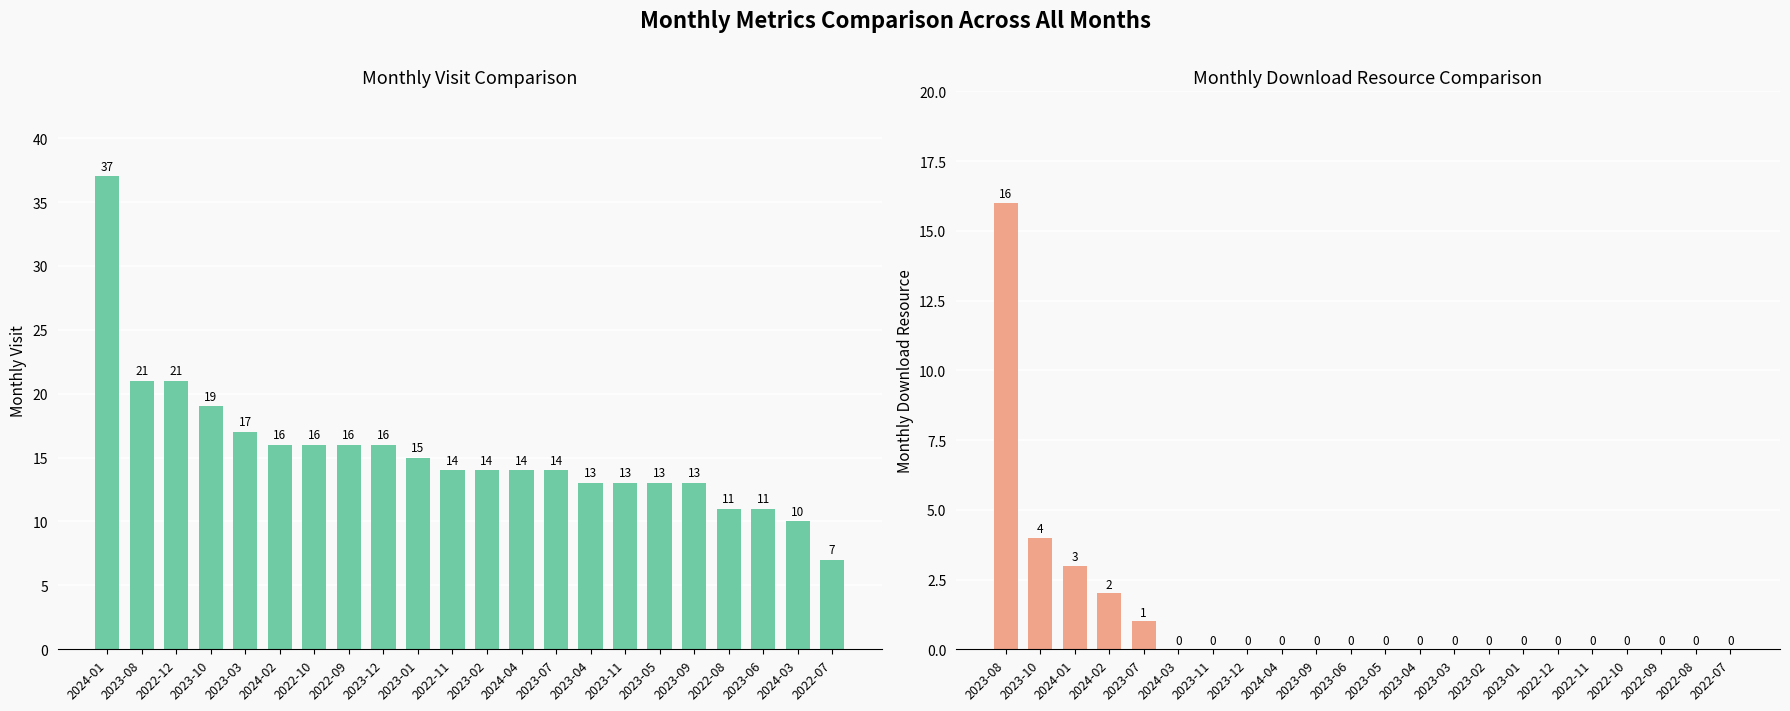

The value of monthly_download_resource at 2023-01 is 0. True or false?

True